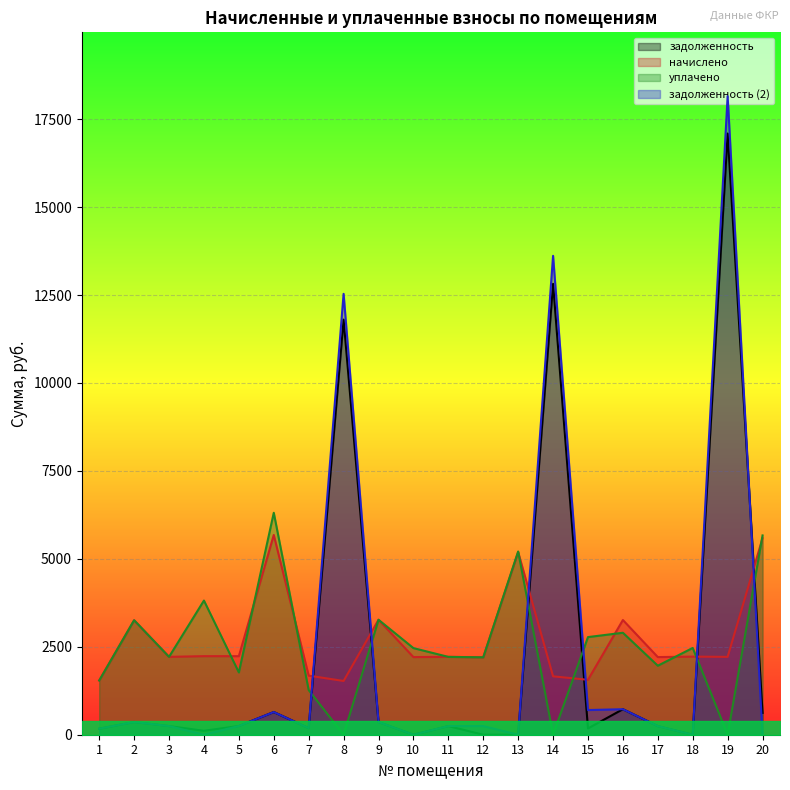

How many data points in задолженность (2) are above 245?

13